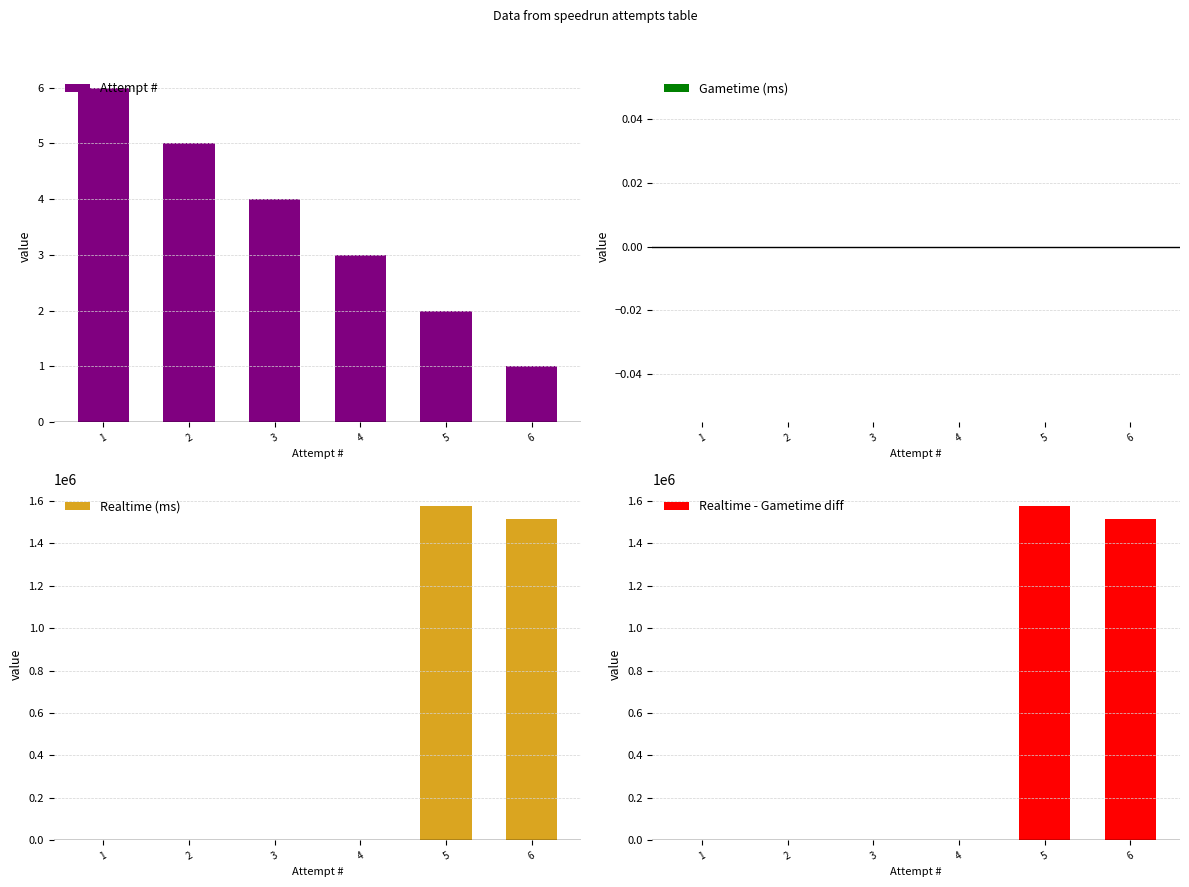

What are all the series names shown in the legend?

Attempt #, Gametime (ms), Realtime (ms), Realtime - Gametime diff